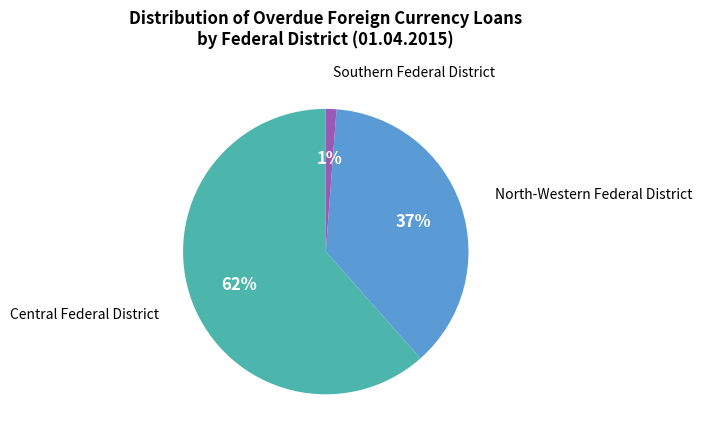

Does any single category account for the majority?

Yes